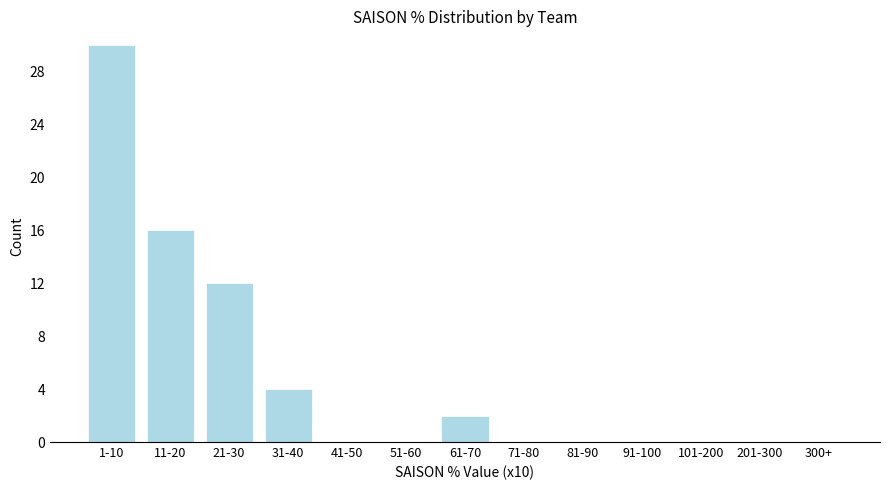

Reading left to right, what are all the values shown in this chart?

1-10=30	11-20=16	21-30=12	31-40=4	41-50=0	51-60=0	61-70=2	71-80=0	81-90=0	91-100=0	101-200=0	201-300=0	300+=0